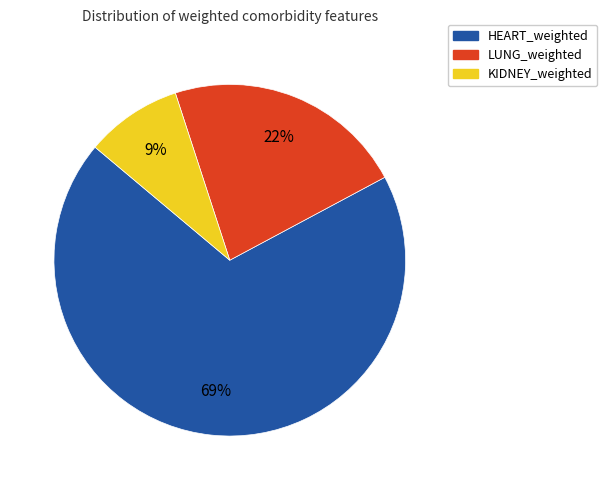

Rank the categories by value from highest to lowest.

HEART_weighted, LUNG_weighted, KIDNEY_weighted